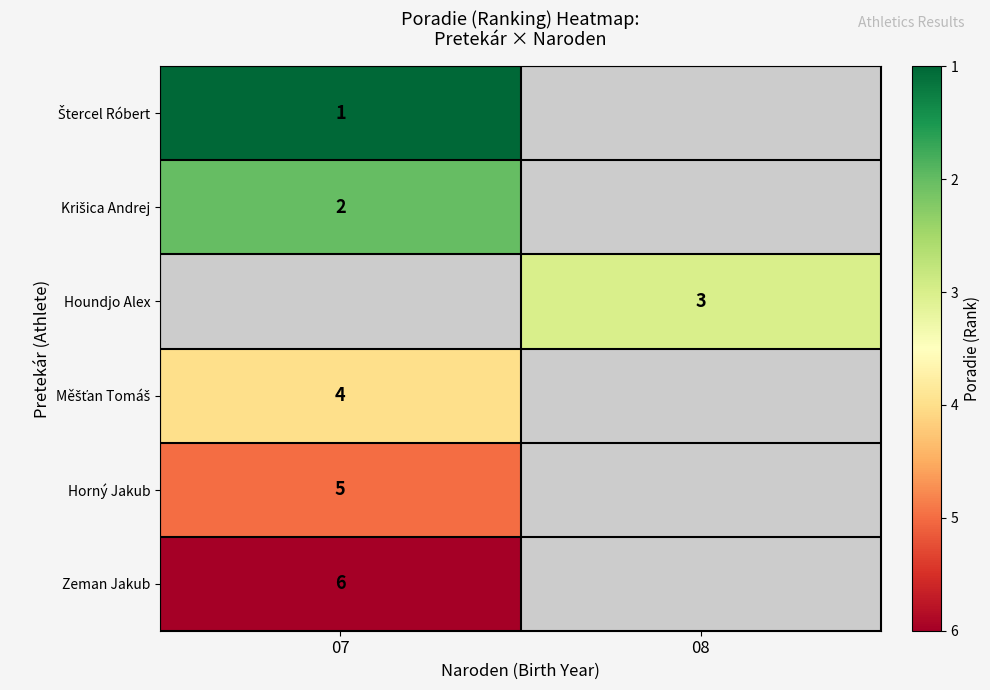

Is it true that Zeman Jakub equals 6 at 07?

True